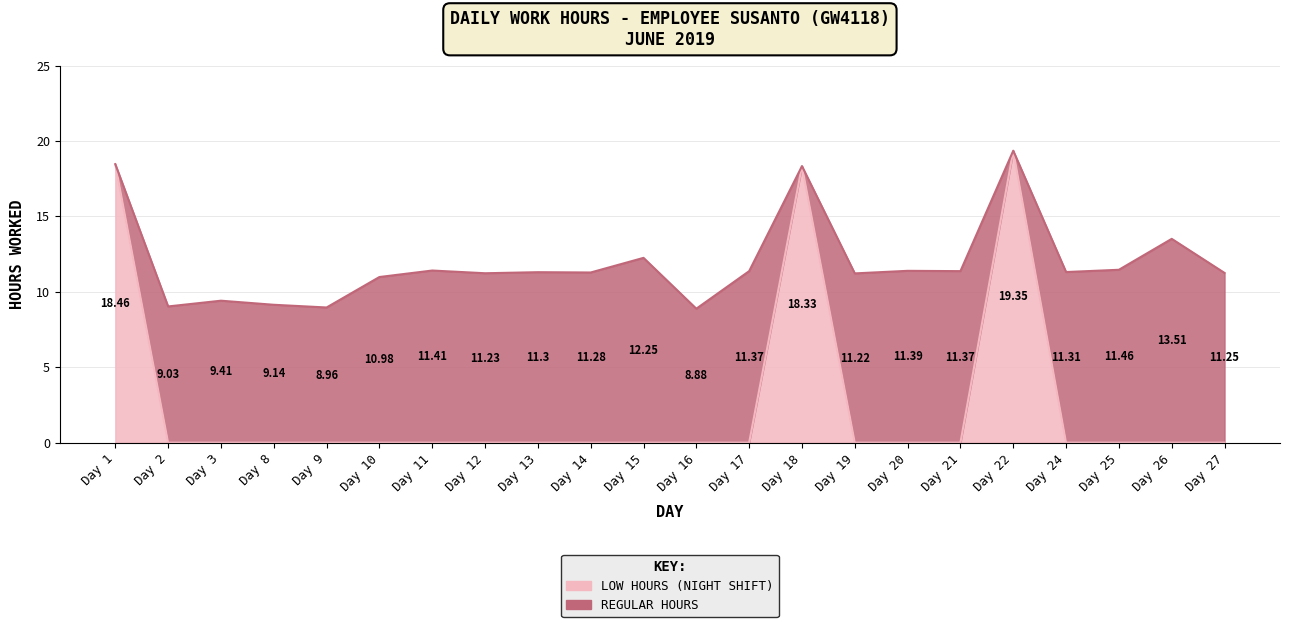

Where is the first local maximum?

Day 18